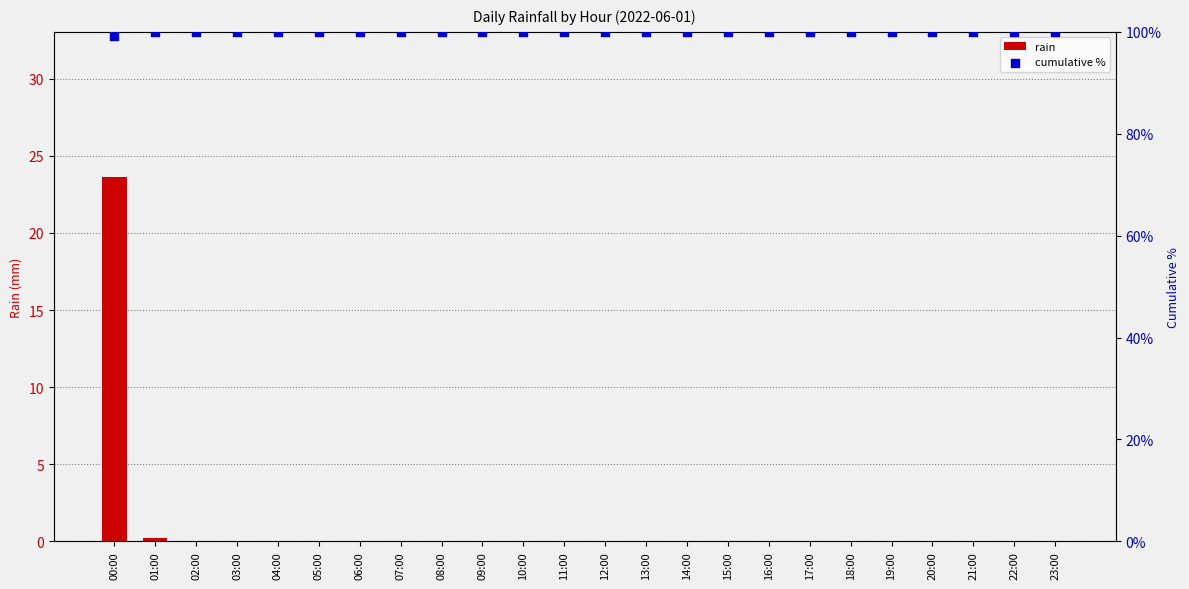

Which series has the largest Y range (max minus min)?

rain